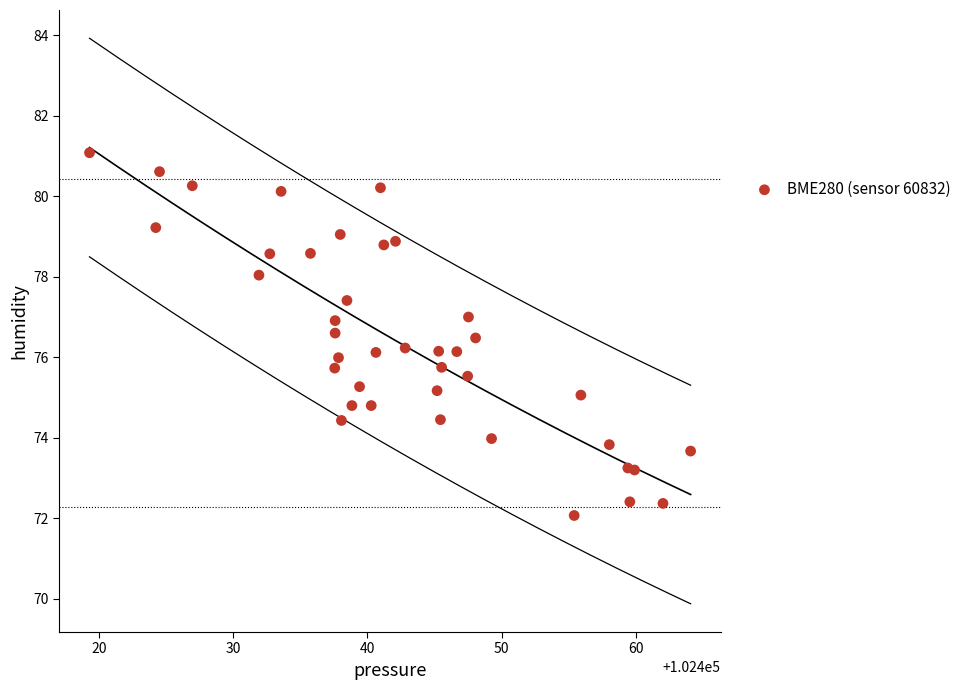

What is the range of X values (max minus min)?

44.8